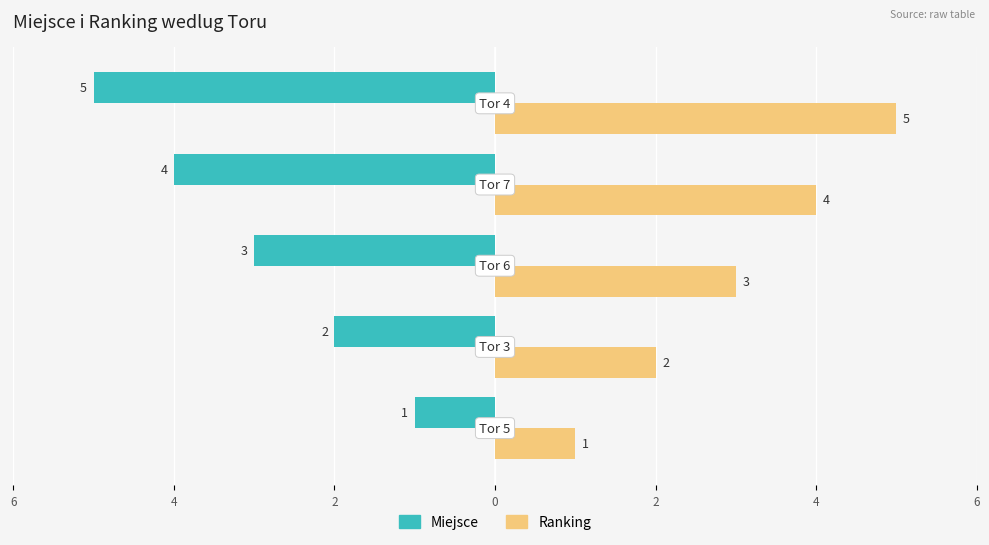

What are all the series names shown in the legend?

Miejsce, Ranking